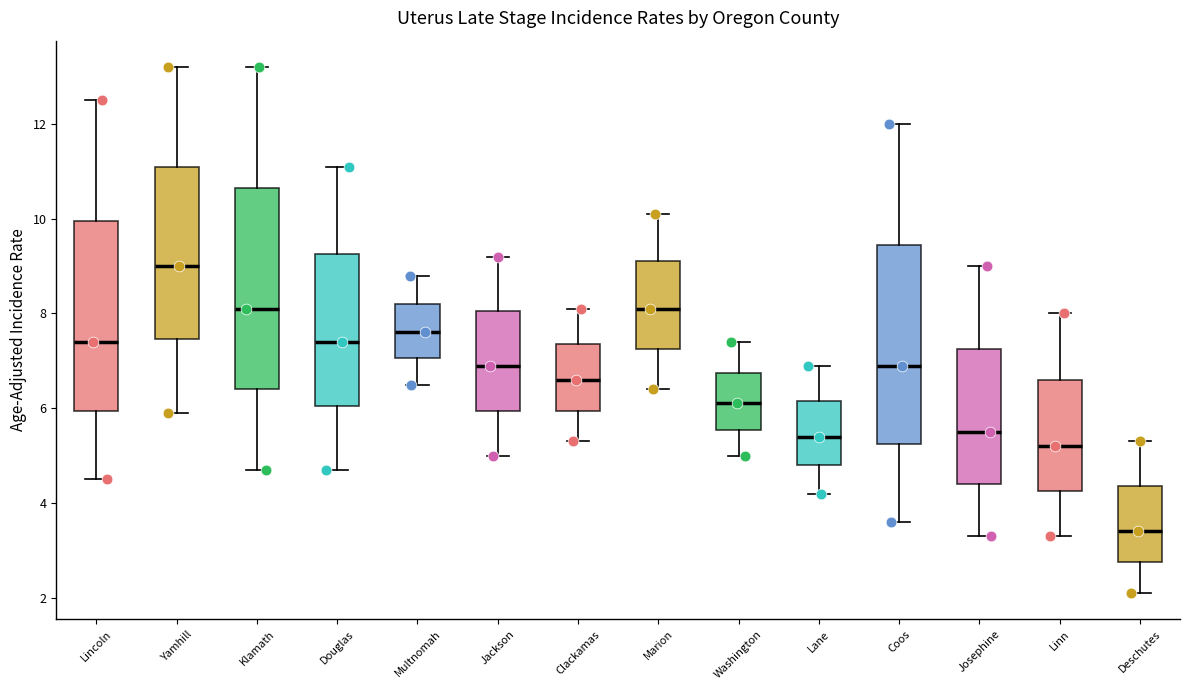

Reading left to right, read every box against the y-axis: the position of its median line, the range the box covers, and the ends of its whiskers. The values are not printed on the chart, so give them approximately, as read against the axis.

Lincoln: median 7.4, box 6.0 to 10.0, whiskers 4.6 to 12.6
Yamhill: median 9.0, box 7.4 to 11.2, whiskers 6.0 to 13.2
Klamath: median 8.2, box 6.4 to 10.6, whiskers 4.8 to 13.2
Douglas: median 7.4, box 6.0 to 9.2, whiskers 4.8 to 11.2
Multnomah: median 7.6, box 7.0 to 8.2, whiskers 6.6 to 8.8
Jackson: median 7.0, box 6.0 to 8.0, whiskers 5.0 to 9.2
Clackamas: median 6.6, box 6.0 to 7.4, whiskers 5.4 to 8.2
Marion: median 8.2, box 7.2 to 9.2, whiskers 6.4 to 10.2
Washington: median 6.2, box 5.6 to 6.8, whiskers 5.0 to 7.4
Lane: median 5.4, box 4.8 to 6.2, whiskers 4.2 to 7.0
Coos: median 7.0, box 5.2 to 9.4, whiskers 3.6 to 12.0
Josephine: median 5.6, box 4.4 to 7.2, whiskers 3.4 to 9.0
Linn: median 5.2, box 4.2 to 6.6, whiskers 3.4 to 8.0
Deschutes: median 3.4, box 2.8 to 4.4, whiskers 2.2 to 5.4